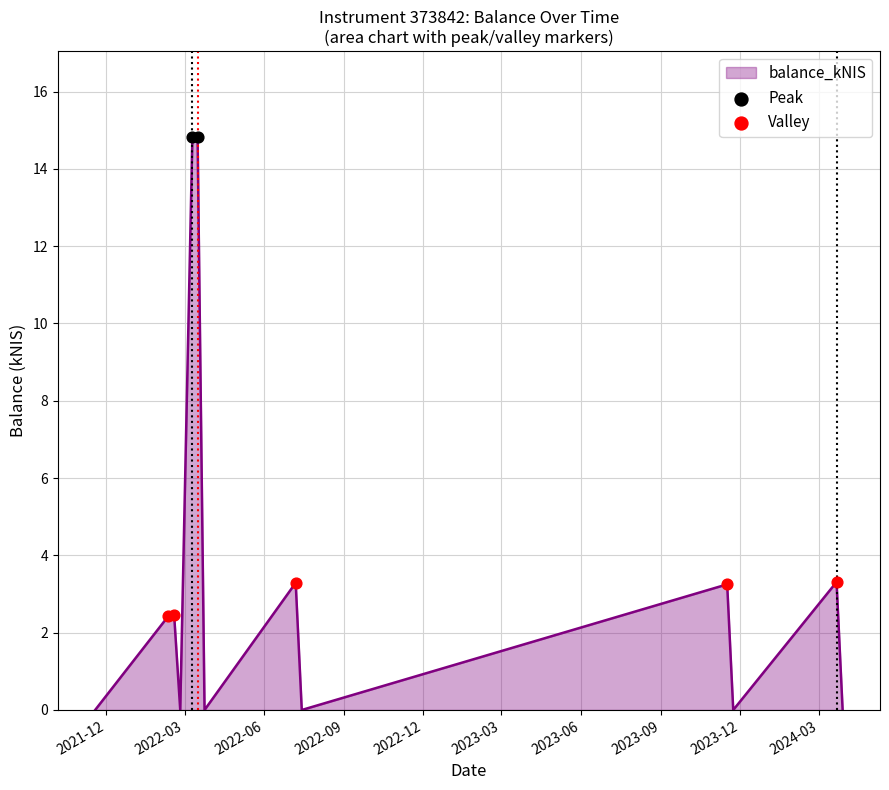

What is the difference between the maximum and minimum values?

14.8